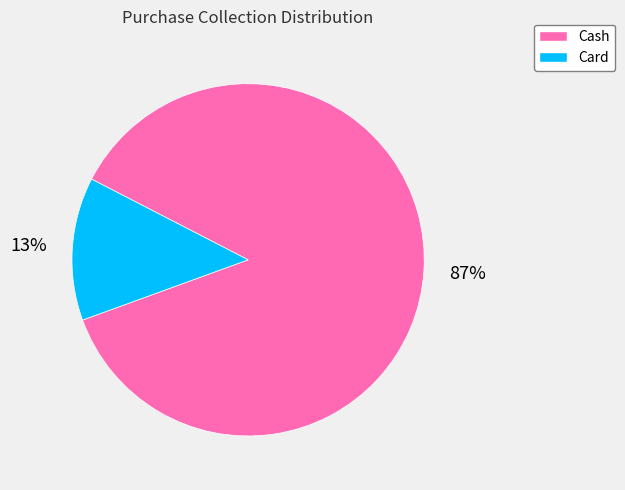

Which category has the biggest portion of the pie?

Cash